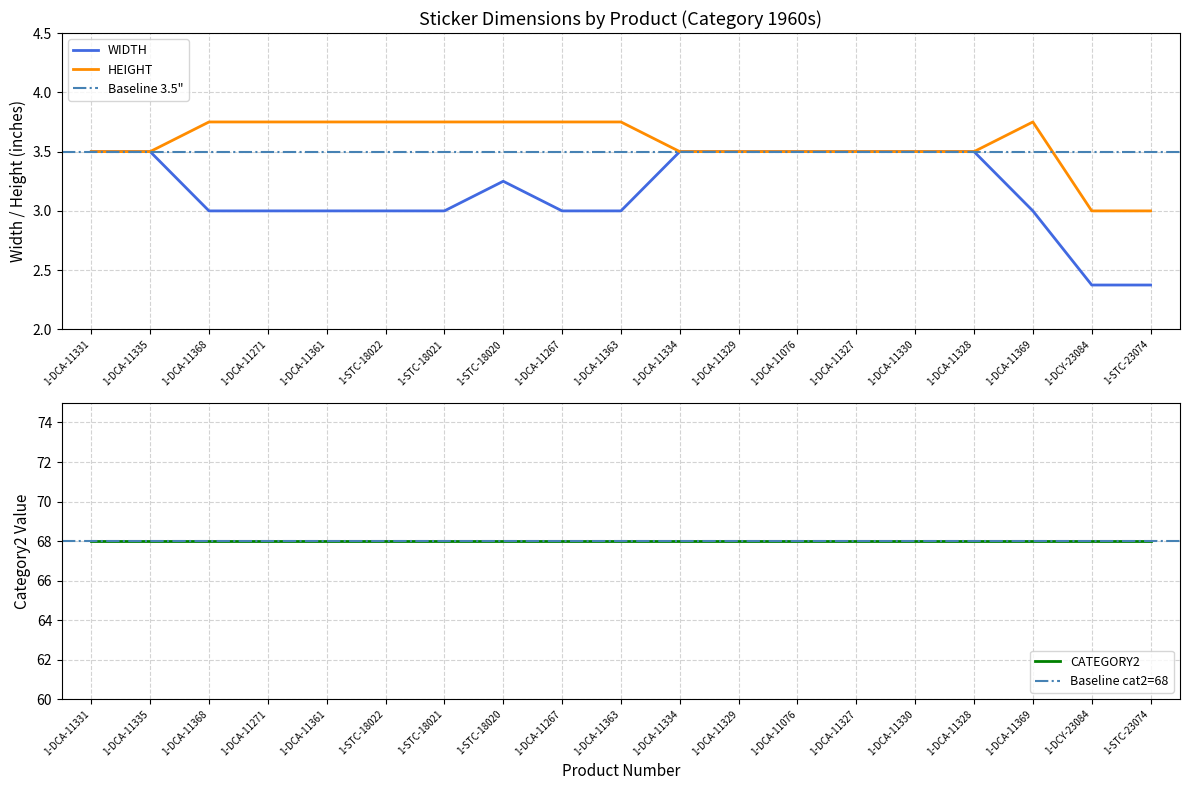

Reading left to right, what are all the values shown in this chart?

WIDTH: 3.5	3.5	3.0	3.0	3.0	3.0	3.0	3.2	3.0	3.0	3.5	3.5	3.5	3.5	3.5	3.5	3.0	2.4	2.4
HEIGHT: 3.5	3.5	3.8	3.8	3.8	3.8	3.8	3.8	3.8	3.8	3.5	3.5	3.5	3.5	3.5	3.5	3.8	3.0	3.0